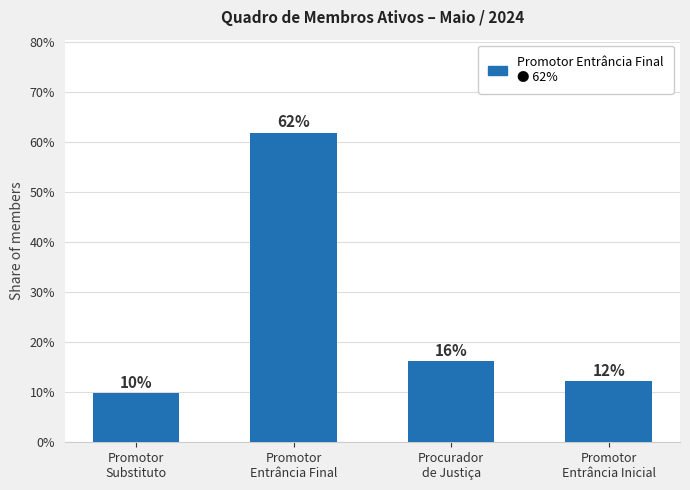

What is the difference between the second highest and minimum values?

6.4